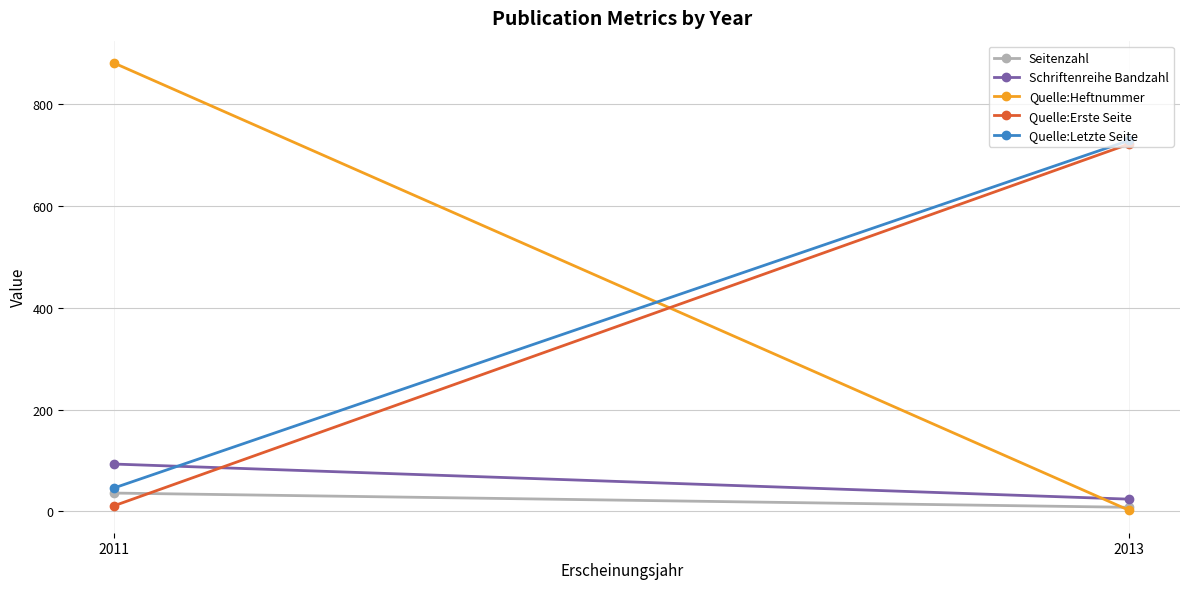

Rank the categories by Quelle:Erste Seite value from lowest to highest.

2011, 2013